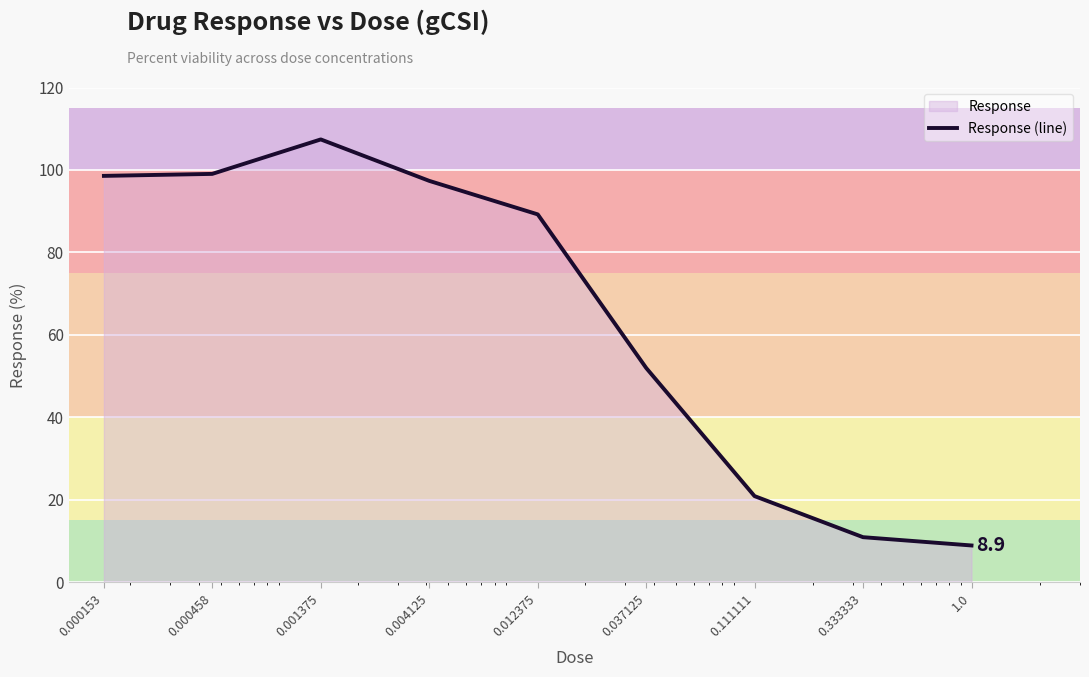

What is the sum of all values?

584.3